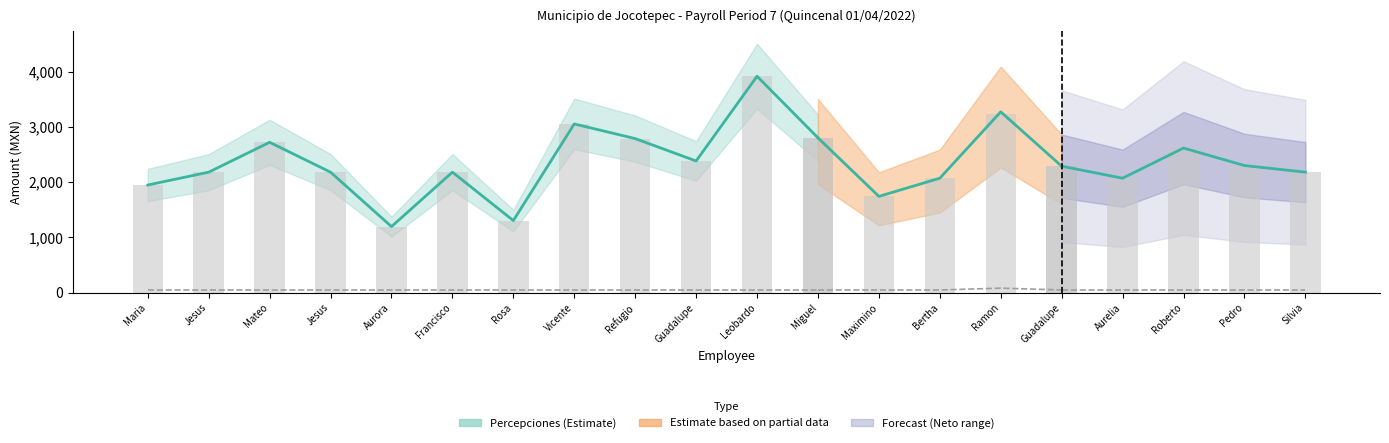

What is the maximum value shown in the chart?

3914